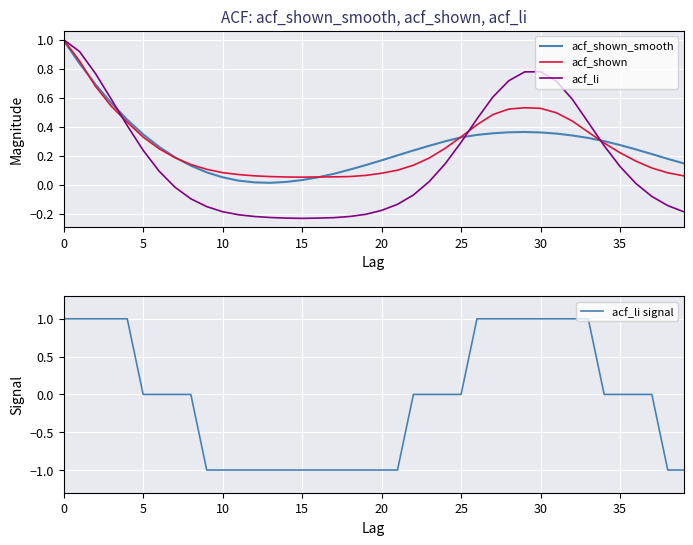

Is it true that acf_shown_smooth equals 0.1 at 39?

True